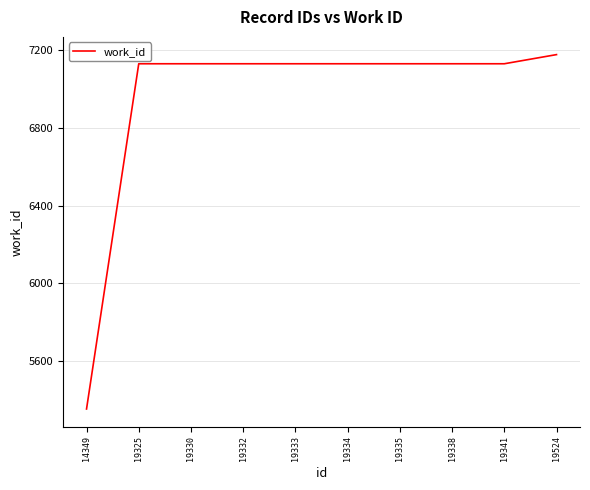

Is it true that the value at 19330 is 7128?

True